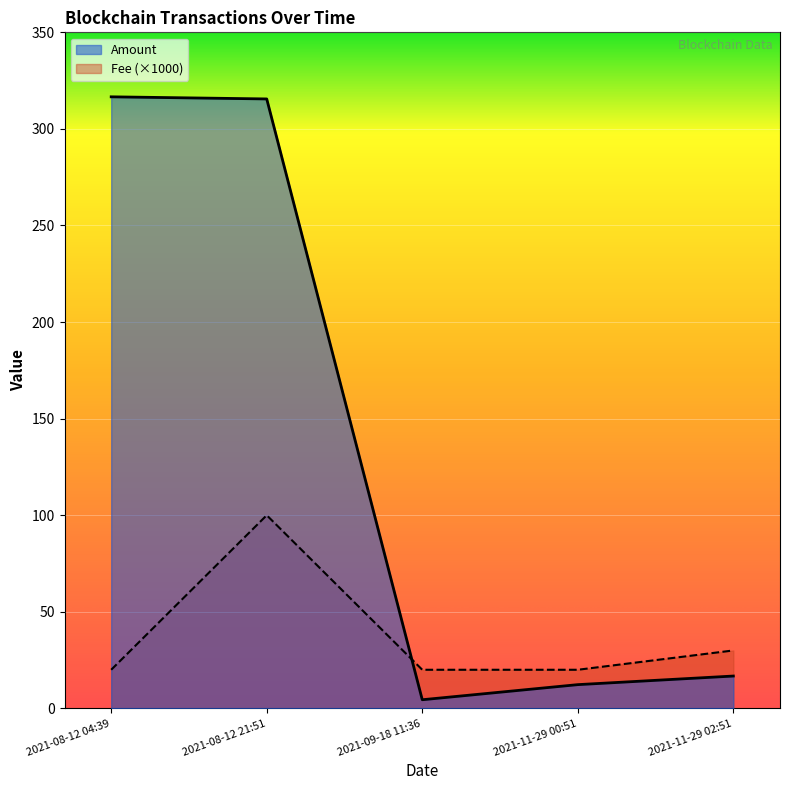

True or false: Amount and Fee (×1000) cross at least once.

True